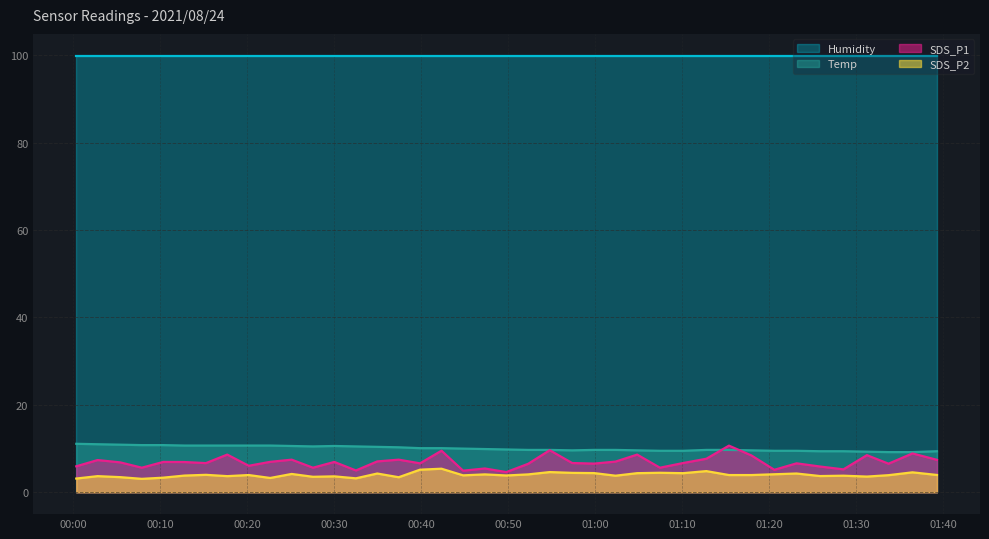

Which series has the widest spread of values?

SDS_P1